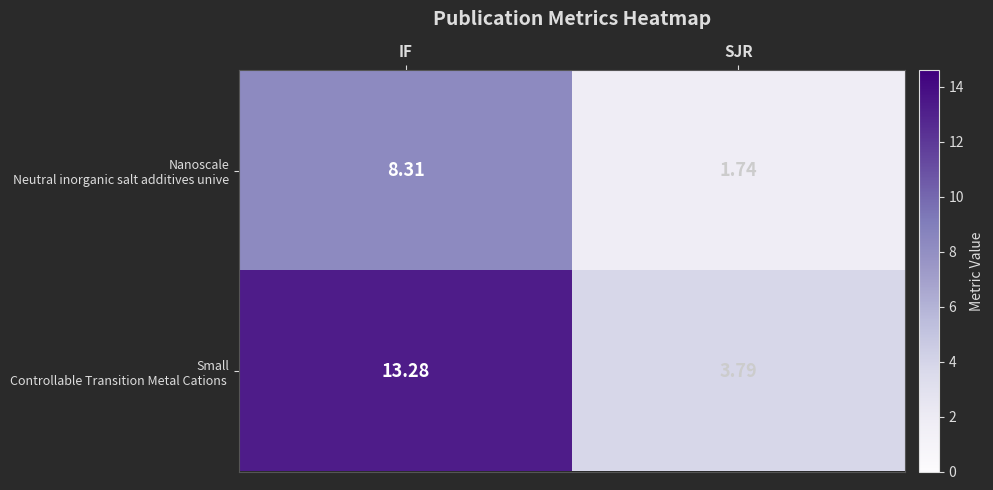

Which label corresponds to the largest value in the chart?

IF